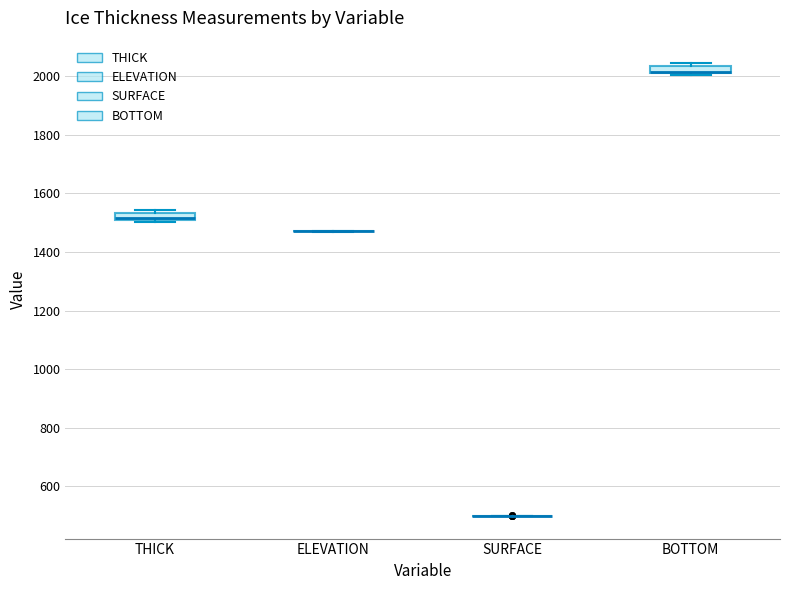

Where is the upper edge of the box for THICK on the y-axis? The values are not printed on the chart, so give them approximately, as read against the axis.

1540